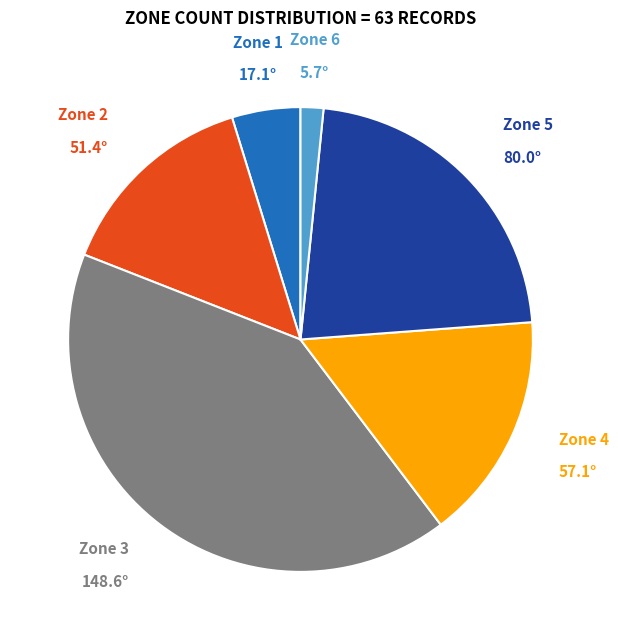

Do Zone 3 and Zone 4 together represent more than half of the pie?

Yes